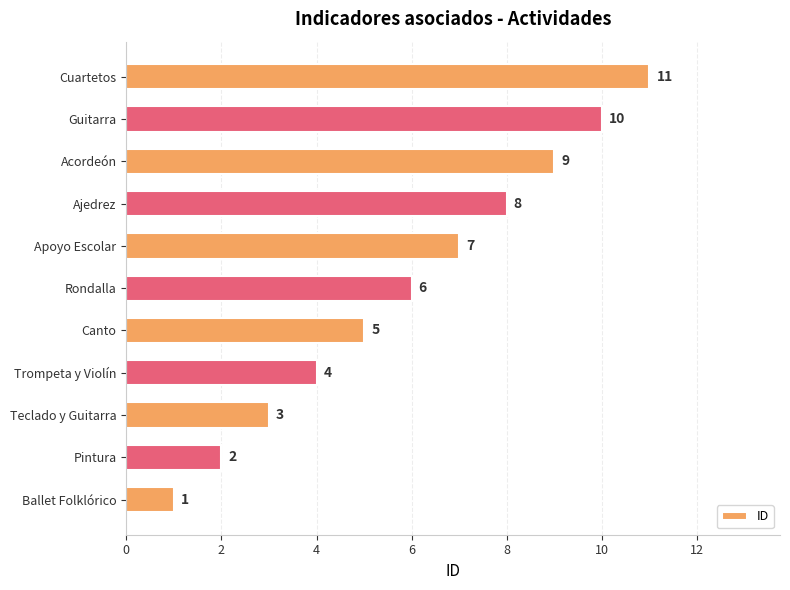

How many data points are less than 6?

5